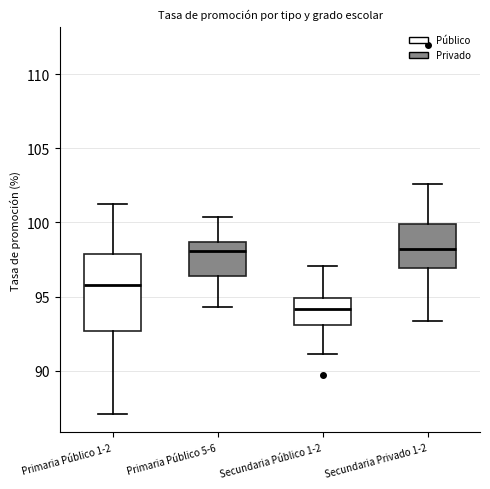

Reading left to right, transcribe this box plot: for each box, give where its median line is, the range the box spans, and where its two whiskers end, as read against the y-axis. The values are not printed on the chart, so give them approximately, as read against the axis.

Primaria Público 1-2: median 96.0, box 92.5 to 98.0, whiskers 87.0 to 101.0
Primaria Público 5-6: median 98.0, box 96.5 to 98.5, whiskers 94.5 to 100.5
Secundaria Público 1-2: median 94.0, box 93.0 to 95.0, whiskers 91.0 to 97.0
Secundaria Privado 1-2: median 98.0, box 97.0 to 100.0, whiskers 93.5 to 102.5